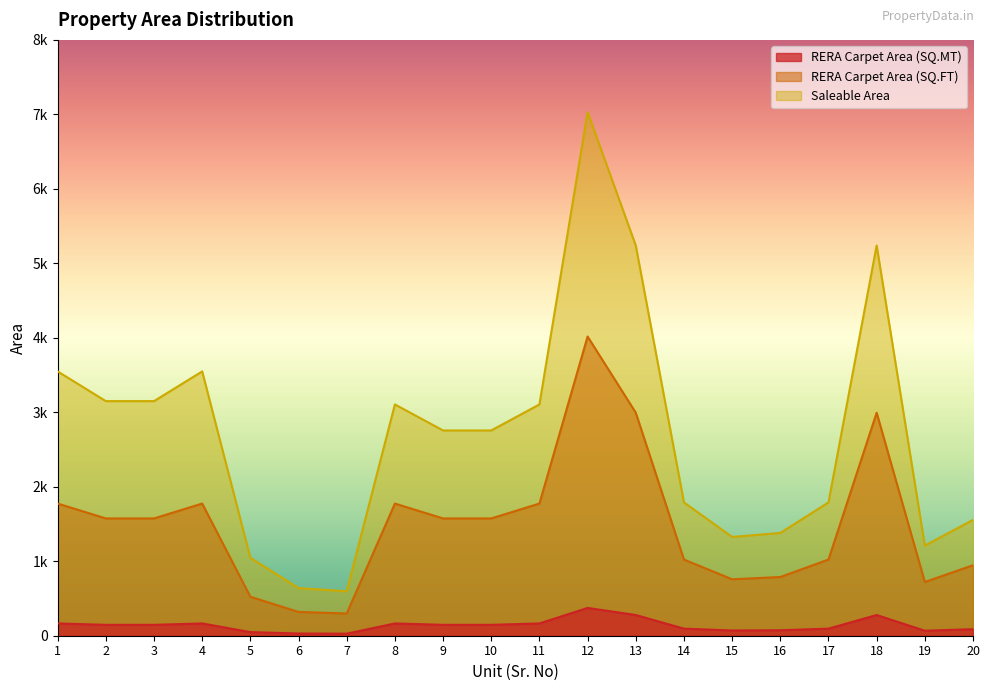

Reading left to right, extract all data points from this chart.

RERA Carpet Area (SQ.MT): 1=164.8	2=146.3	3=146.3	4=164.8	5=48.6	6=29.7	7=27.7	8=164.8	9=146.3	10=146.3	11=164.8	12=373.2	13=278.2	14=95.0	15=70.4	16=73.2	17=95.0	18=278.2	19=67.0	20=87.9
RERA Carpet Area (SQ.FT): 1=1774.5	2=1574.9	3=1574.9	4=1774.5	5=523.1	6=319.5	7=298.4	8=1774.5	9=1574.9	10=1574.9	11=1774.5	12=4017.2	13=2994.1	14=1022.8	15=757.9	16=788.4	17=1022.8	18=2994.1	19=721.4	20=946.2
Saleable Area: 1=3548.9	2=3149.8	3=3149.8	4=3548.9	5=1046.3	6=639.0	7=596.8	8=3105.3	9=2756.0	10=2756.0	11=3105.3	12=7030.2	13=5239.7	14=1789.9	15=1326.3	16=1379.6	17=1789.9	18=5239.7	19=1210.0	20=1555.0